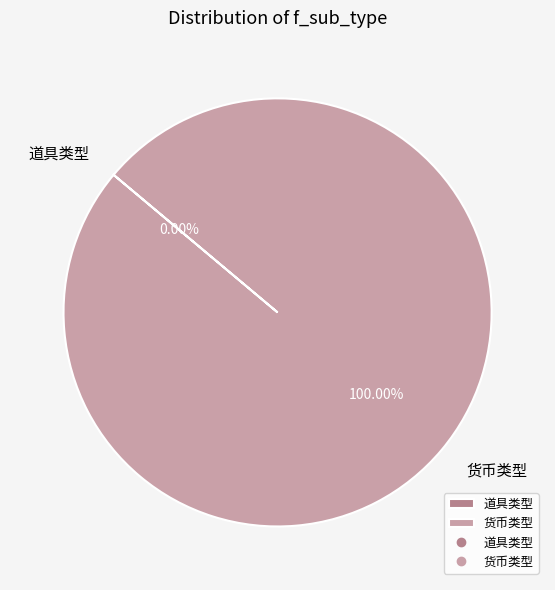

The 货币类型 slice represents 100% of the pie. True or false?

True